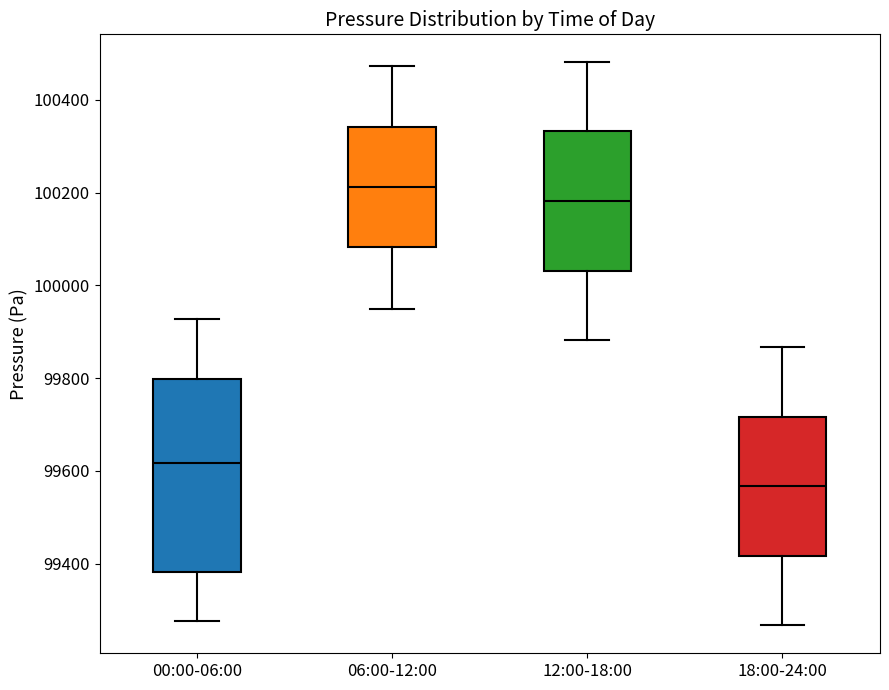

Reading left to right, read every box against the y-axis: the position of its median line, the range the box covers, and the ends of its whiskers. The values are not printed on the chart, so give them approximately, as read against the axis.

00:00-06:00: median 99620, box 99380 to 99800, whiskers 99280 to 99920
06:00-12:00: median 100220, box 100080 to 100340, whiskers 99960 to 100480
12:00-18:00: median 100180, box 100040 to 100340, whiskers 99880 to 100480
18:00-24:00: median 99560, box 99420 to 99720, whiskers 99260 to 99860